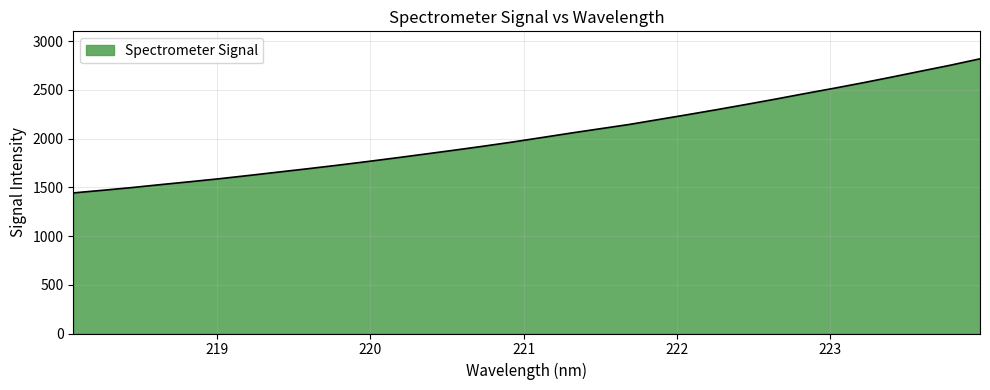

What is the smallest value displayed?

1442.3